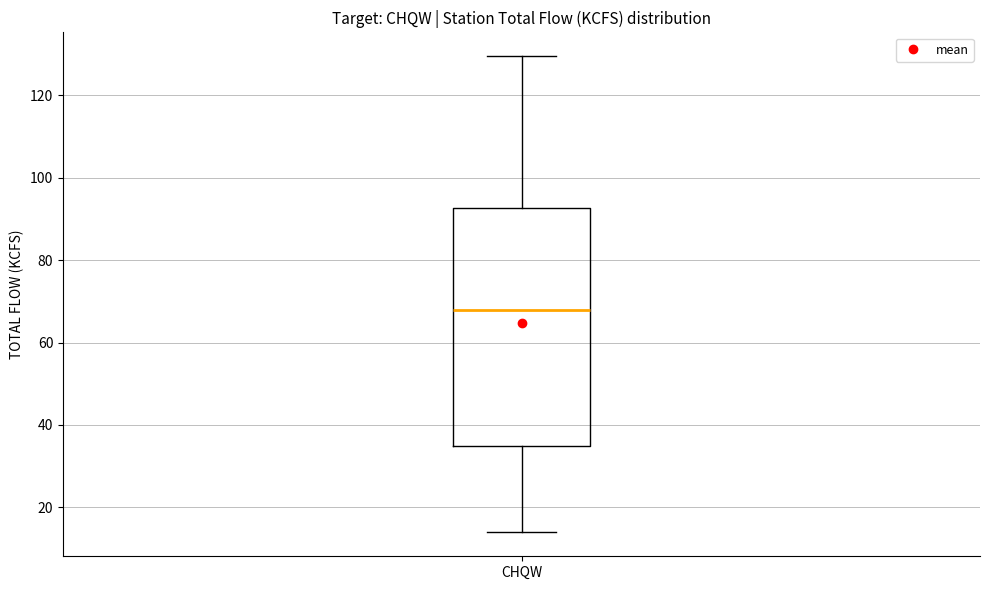

Where does the upper whisker of the box for CHQW end on the y-axis? The values are not printed on the chart, so give them approximately, as read against the axis.

130